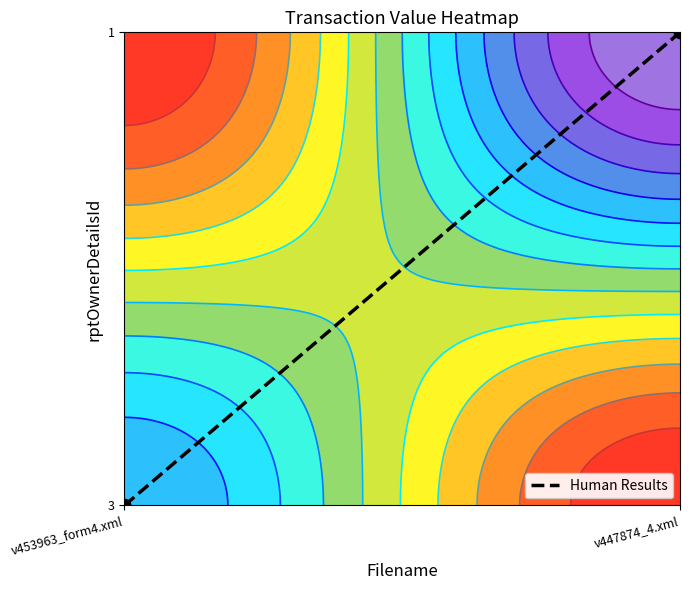

Is it true that the value at v453963_form4.xml is 1?

False